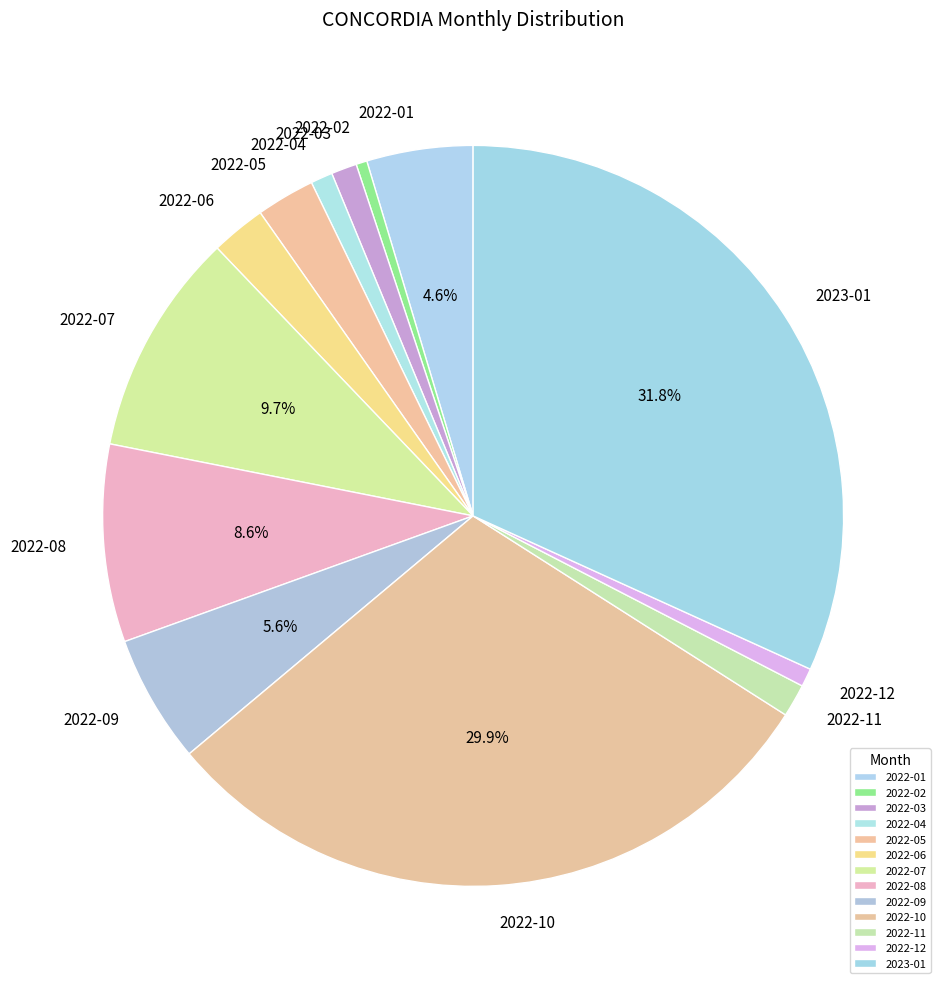

To the nearest percent, what is the difference between the largest and smallest slice percentages?

31%